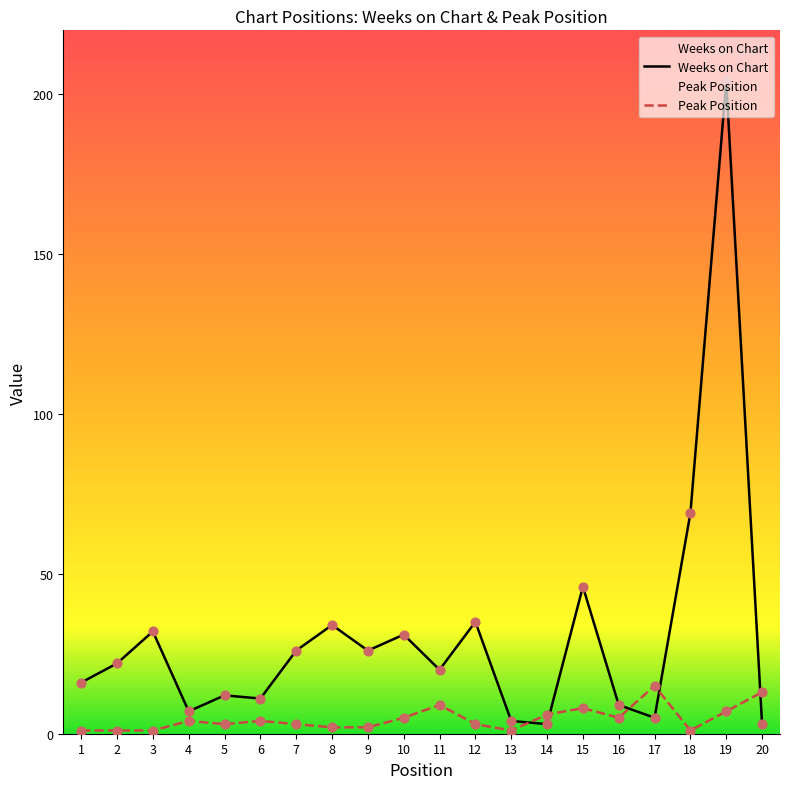

What are all the series names shown in the legend?

Weeks on Chart, Peak Position